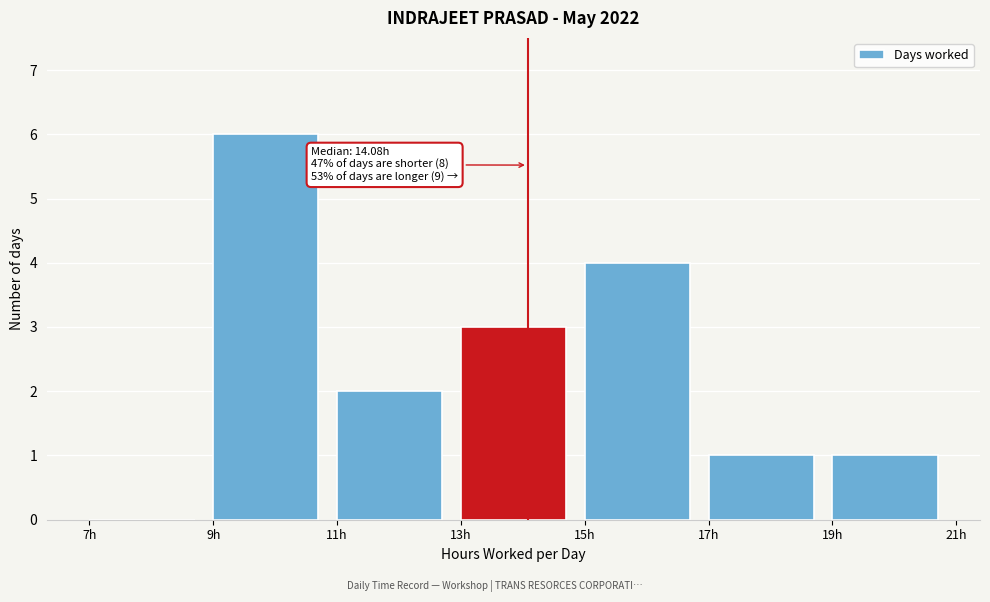

Over which range of the x-axis is the bar tallest?

9 to 11